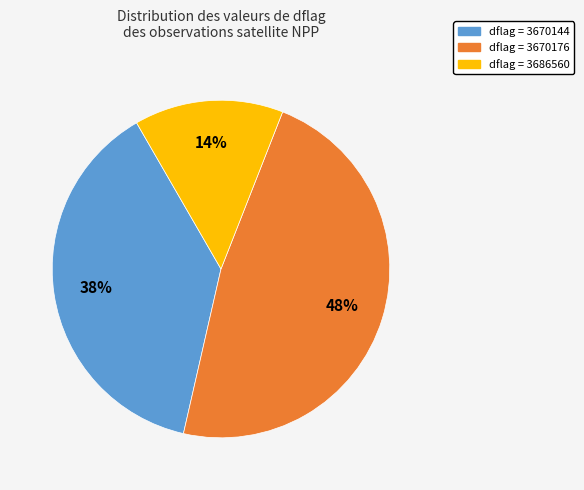

Is there a majority slice in this chart?

No